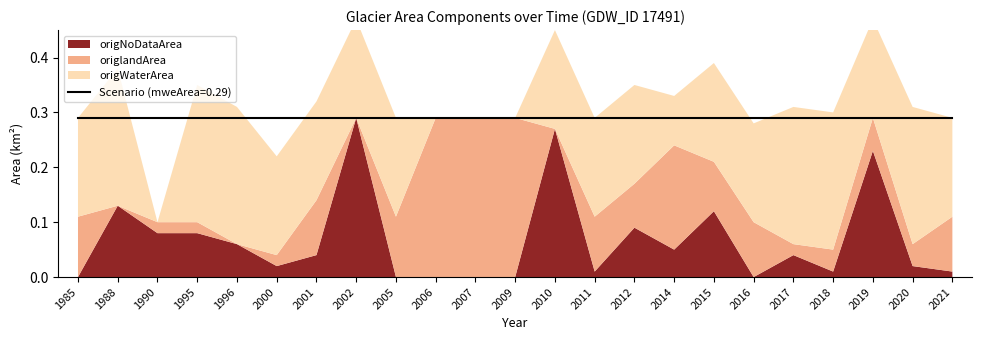

True or false: origlandArea has more than 0 interior local peaks.

True